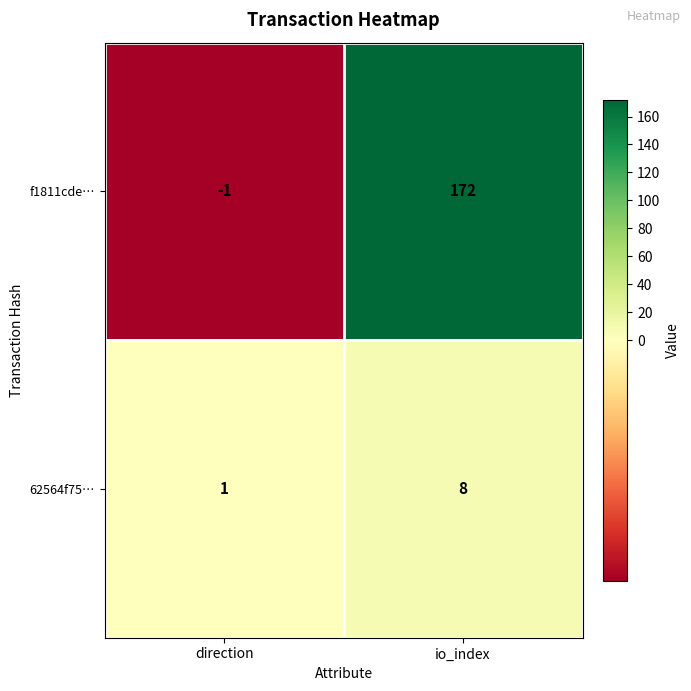

The value of 62564f75… at io_index is 8. True or false?

True